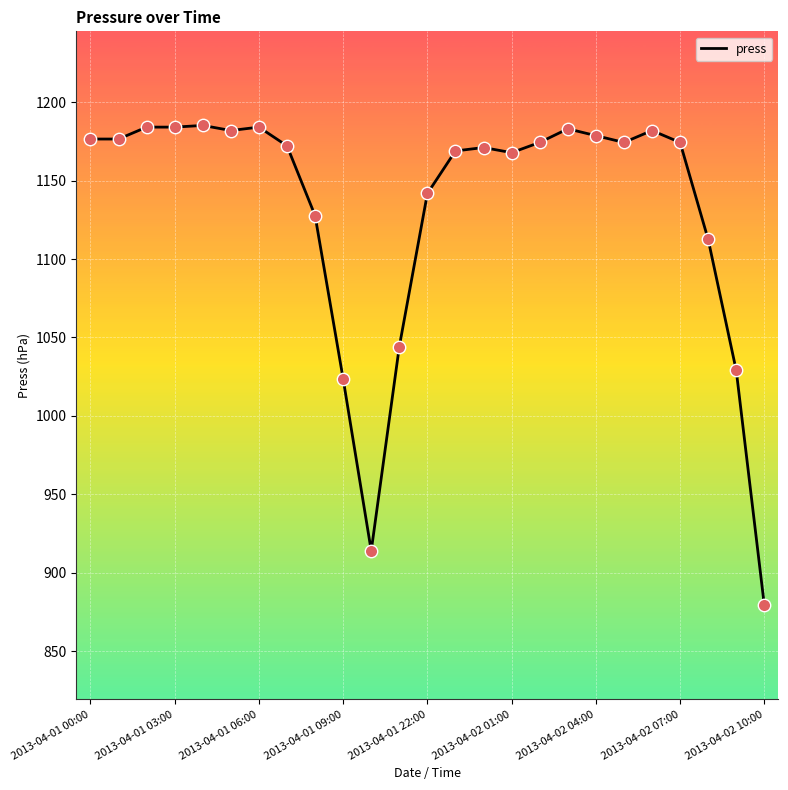

What is the difference between the maximum and minimum values?

306.0